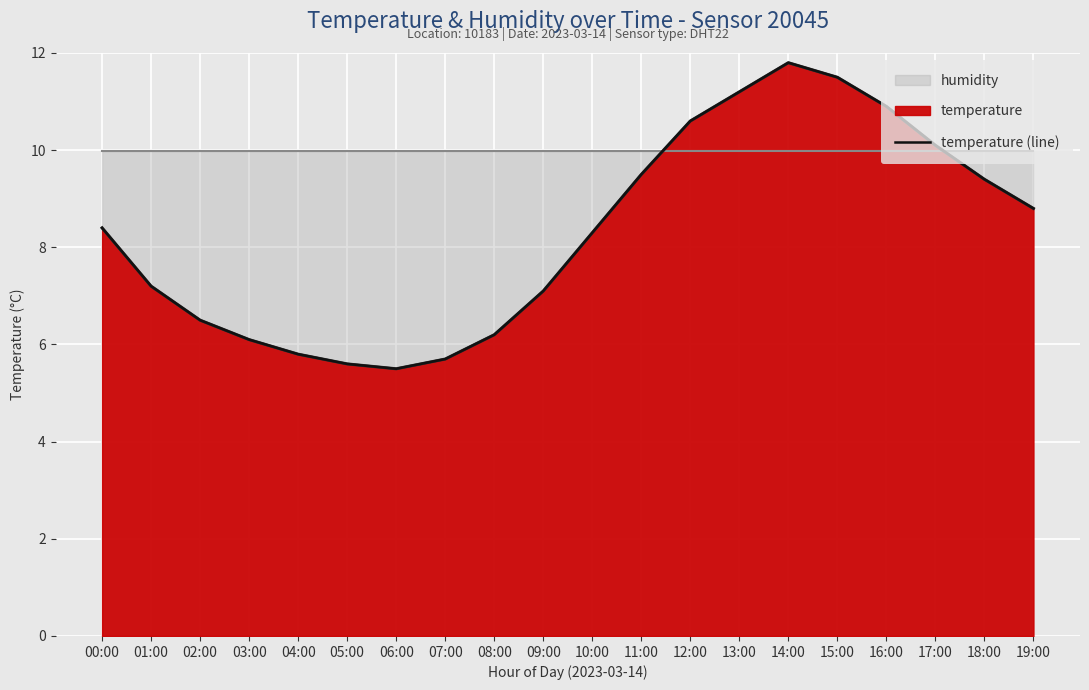

The value at 06:00 is 5.5. True or false?

True